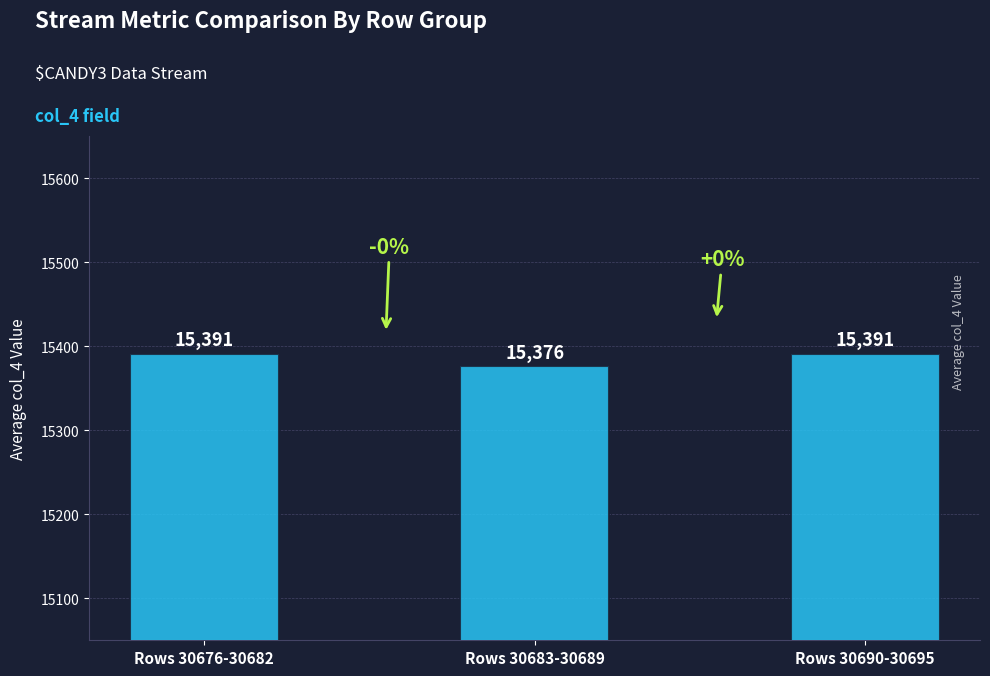

Where is the data nearest to the value 15383?

Rows 30683-30689